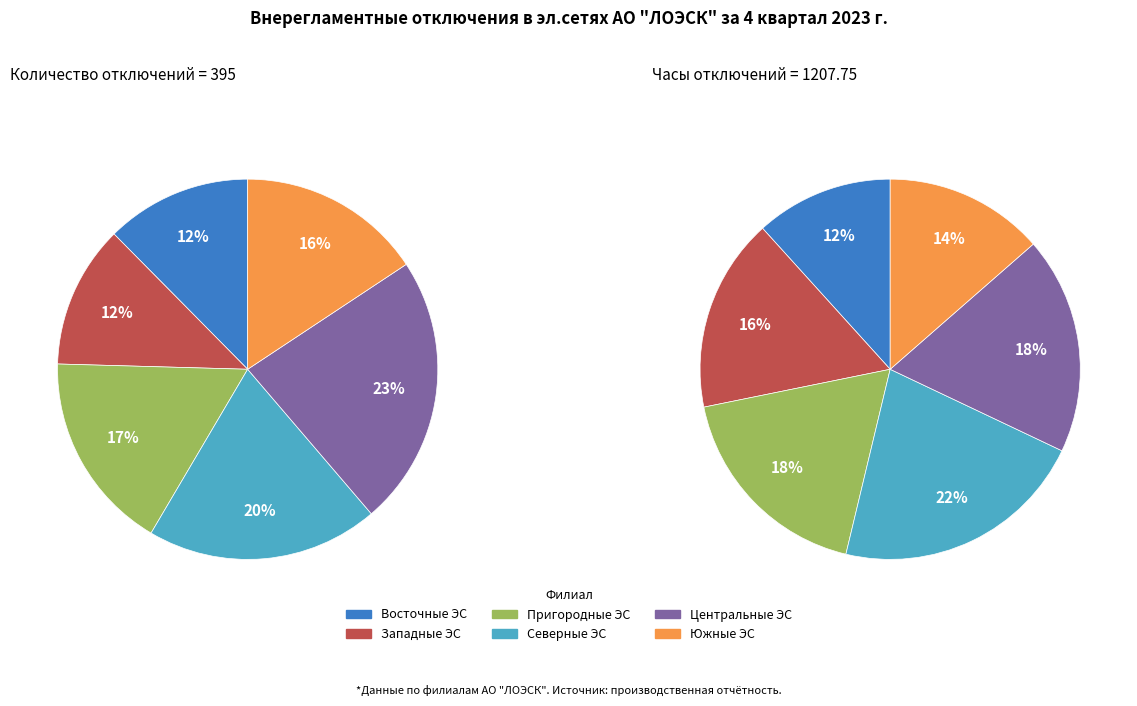

True or false: Северные ЭС accounts for 20% of the total.

True